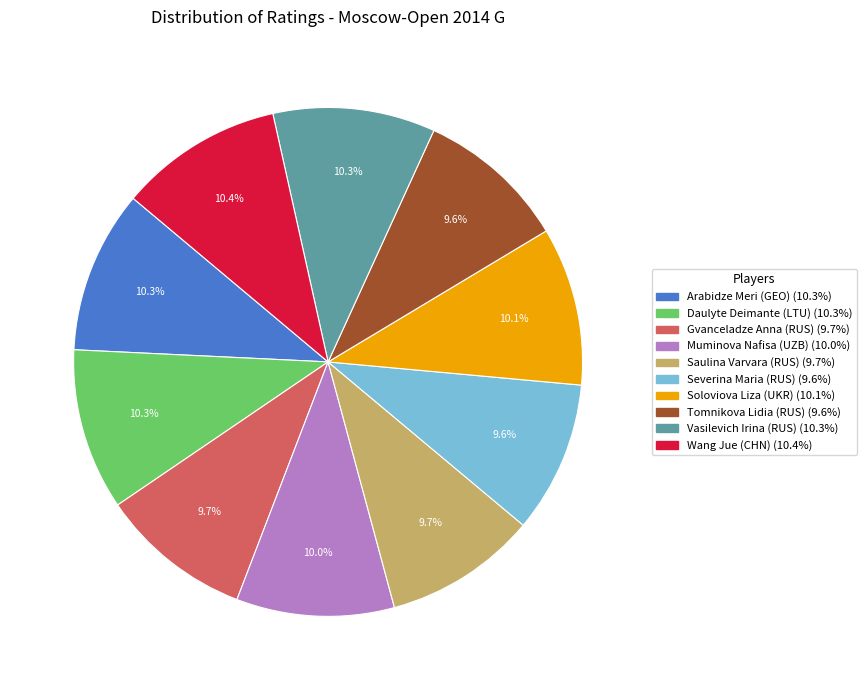

To the nearest percent, what is the combined percentage of Tomnikova Lidia (RUS) and Arabidze Meri (GEO)?

20%